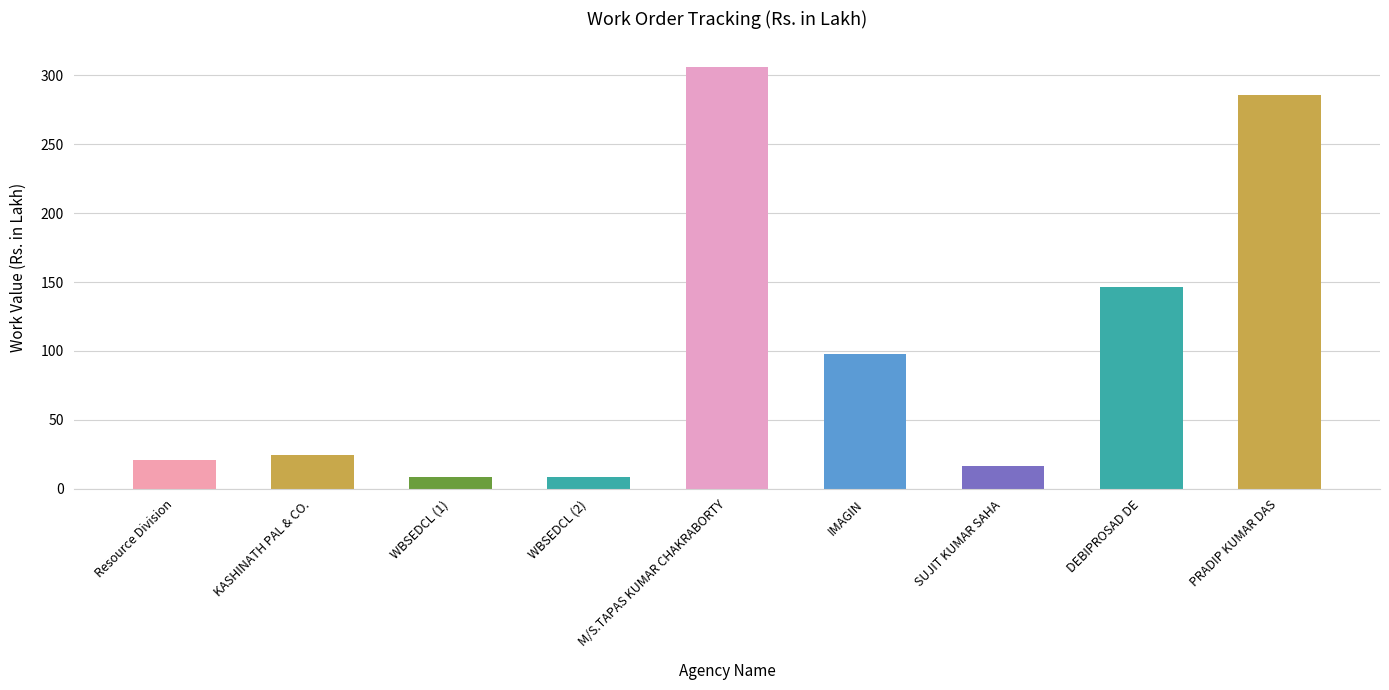

What is the change in value from WBSEDCL (2) to PRADIP KUMAR DAS?

+277.6